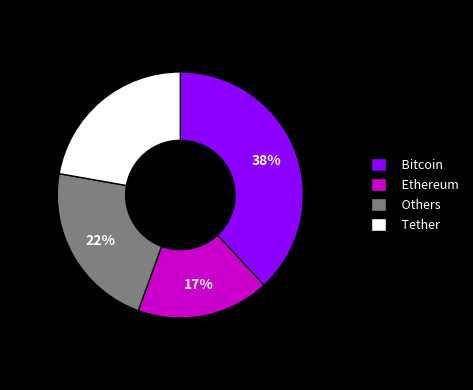

The Others slice represents 9% of the pie. True or false?

False